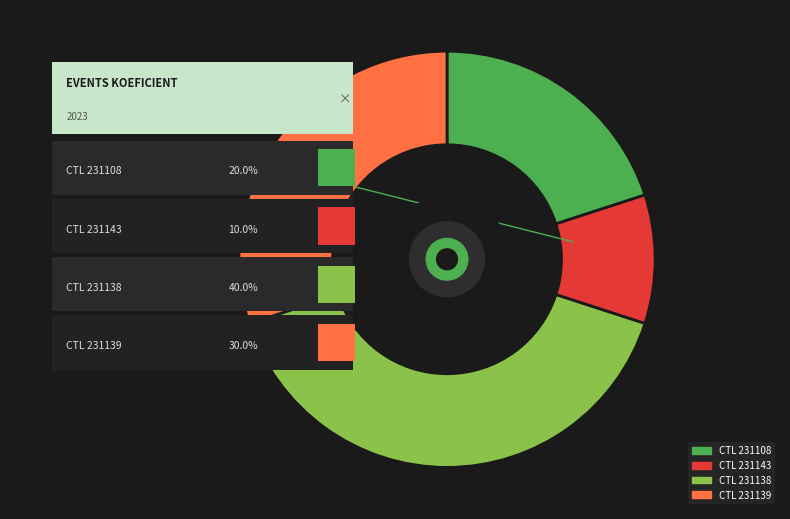

Does any single category account for the majority?

No